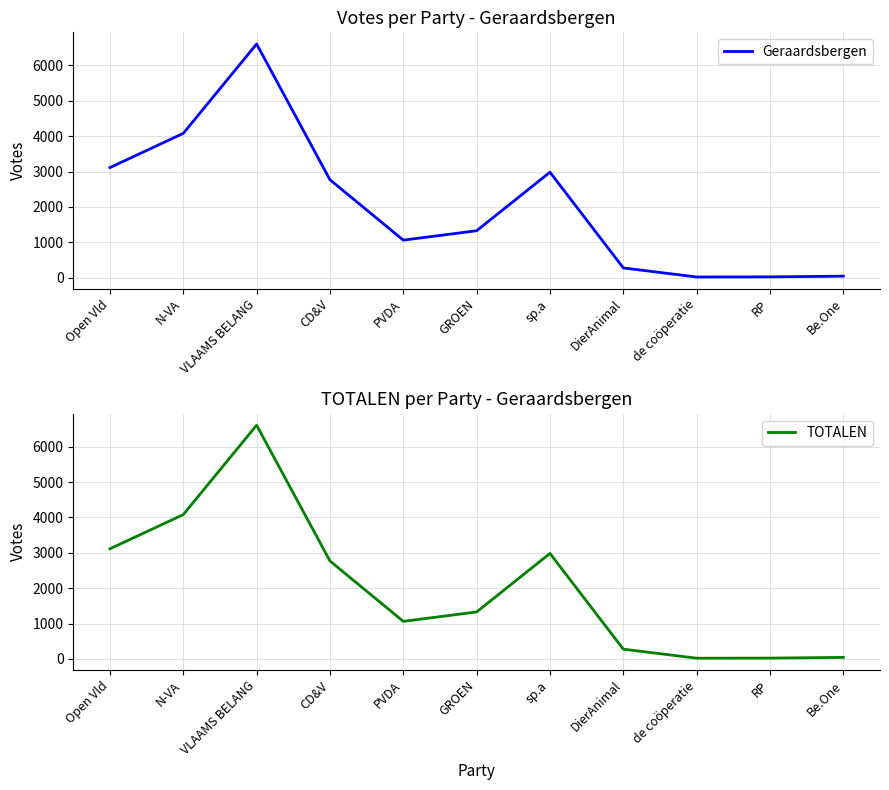

True or false: TOTALEN and Geraardsbergen cross at least once.

False